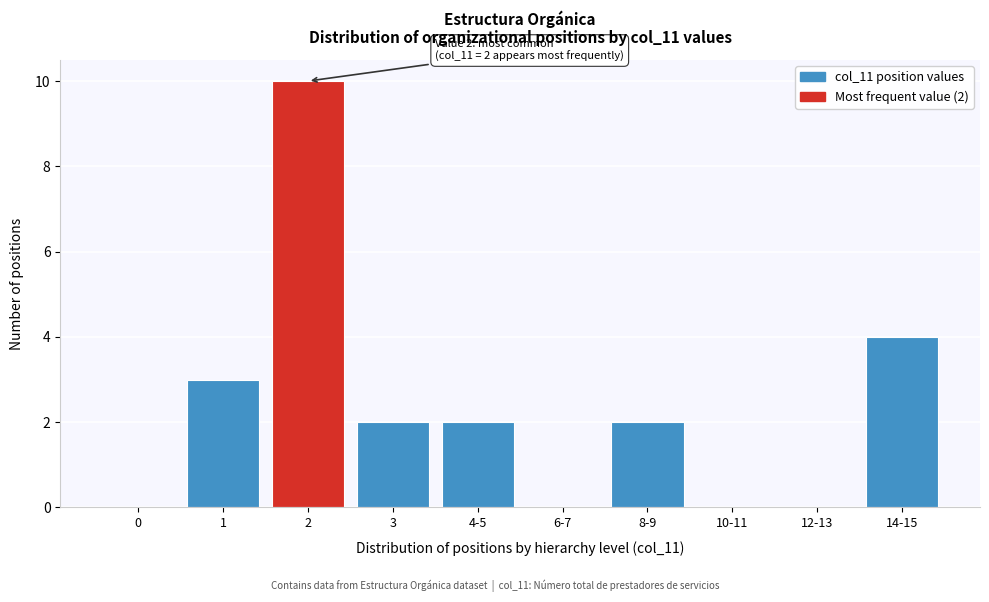

Reading left to right, list all the values displayed in this chart.

0=0	1=3	2=10	3=2	4-5=2	6-7=0	8-9=2	10-11=0	12-13=0	14-15=4